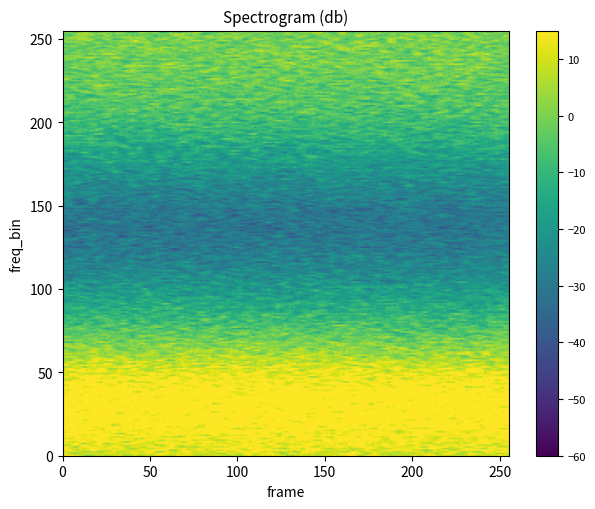

What is the spread (max minus min) of values at 0?

2